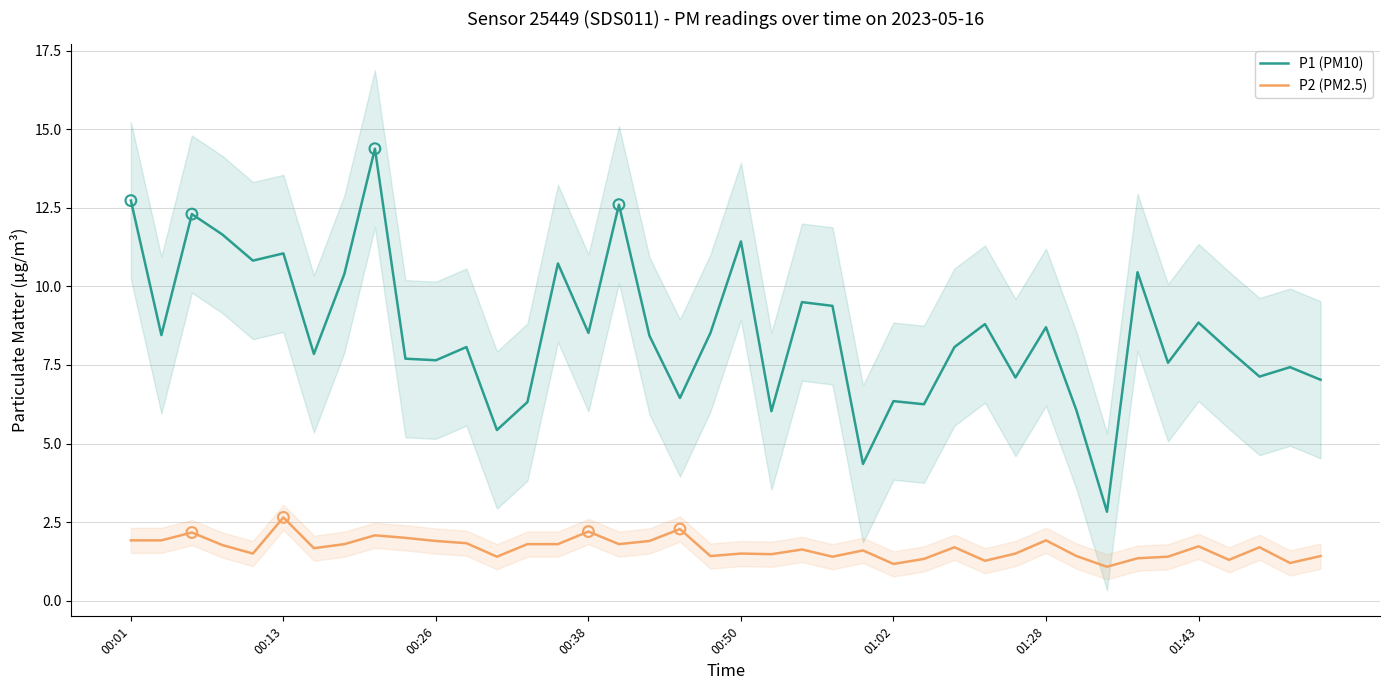

What are all the series names shown in the legend?

P1 (PM10), P2 (PM2.5)